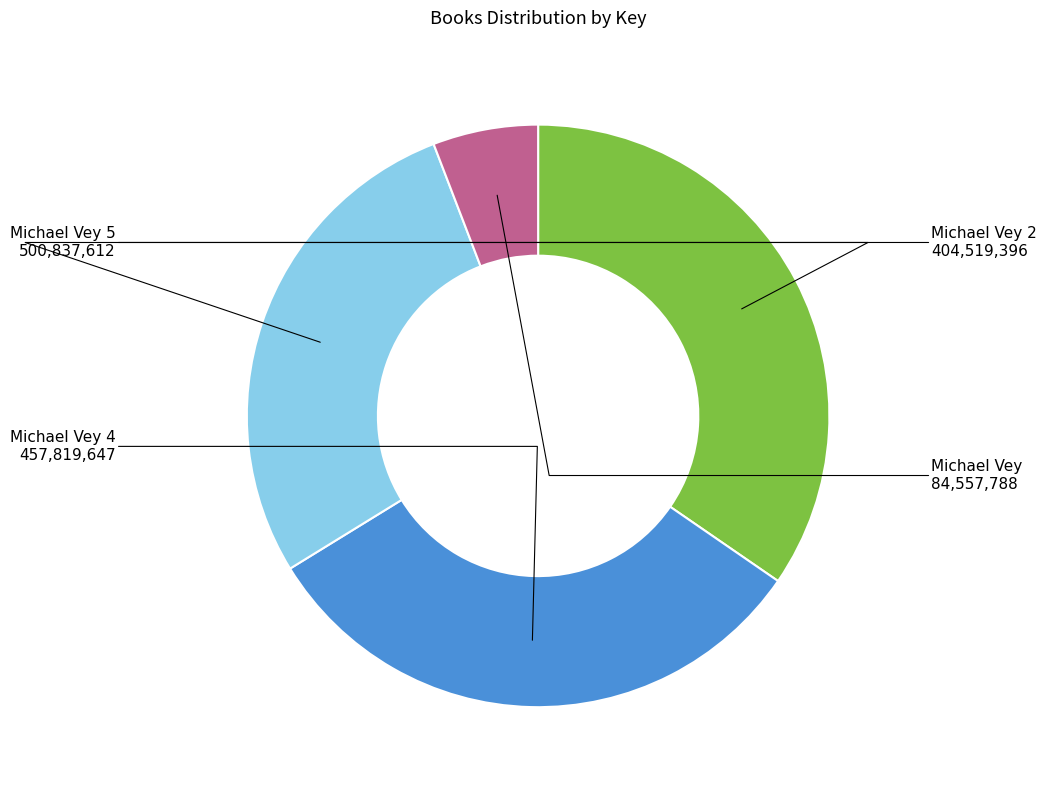

Is there any slice that represents more than half of the pie?

No